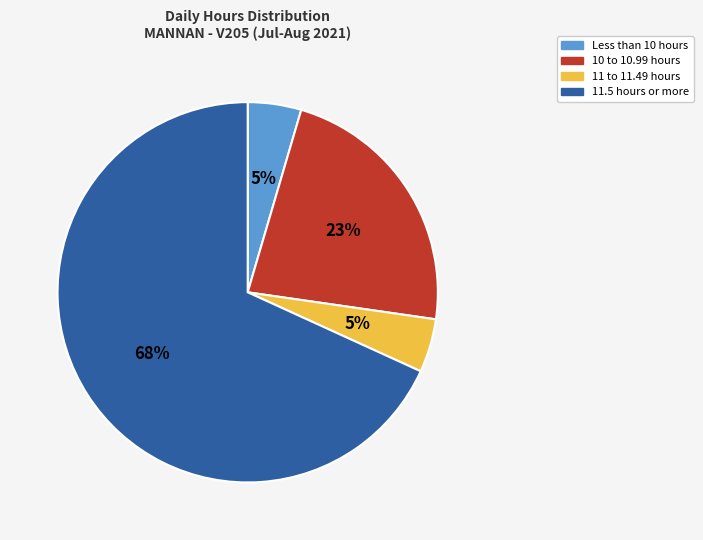

To the nearest percent, what portion does 10 to 10.99 hours represent?

23%